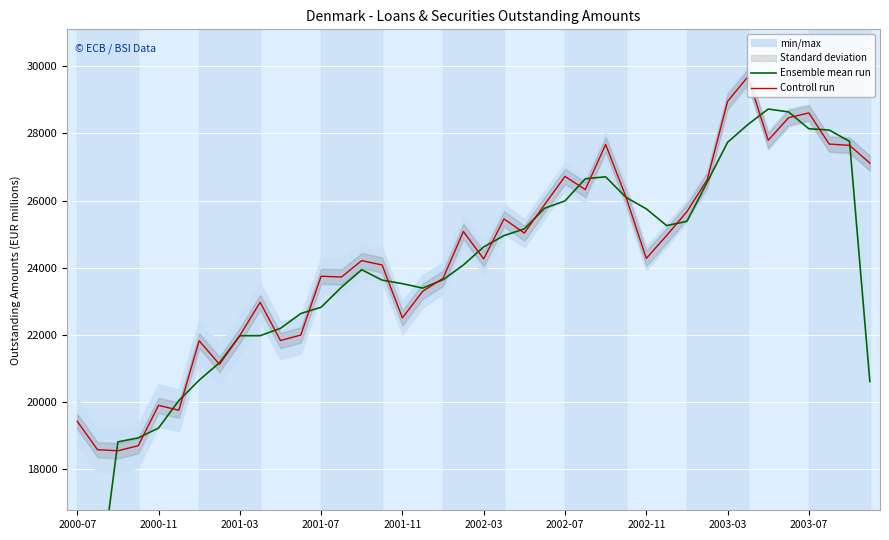

What is the maximum value shown in the chart?

29689.7